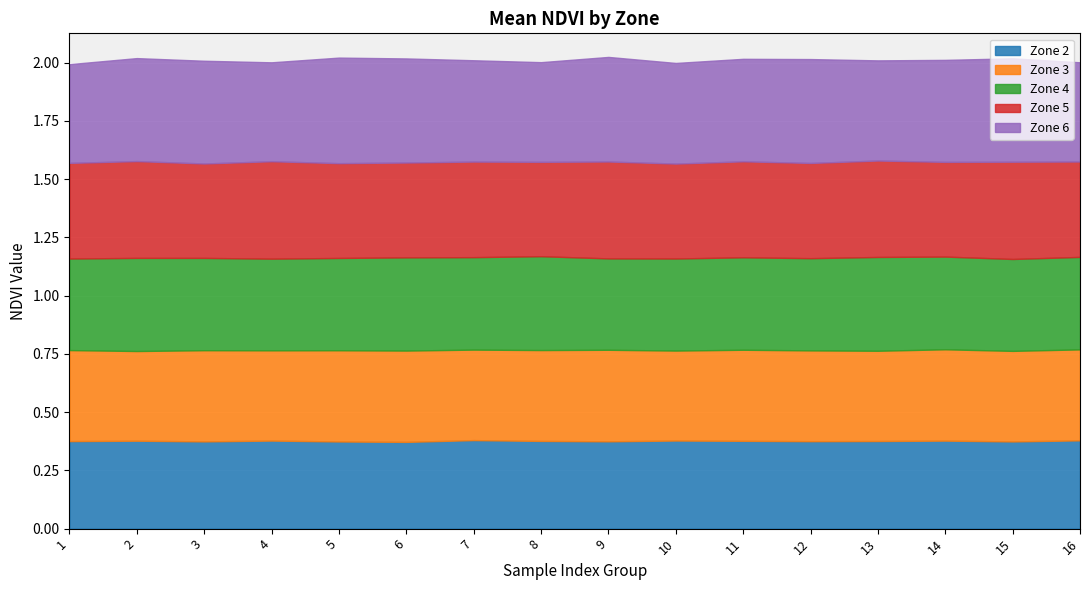

In Zone 4, how many points are lower than both neighbors (excluding endpoints)?

5